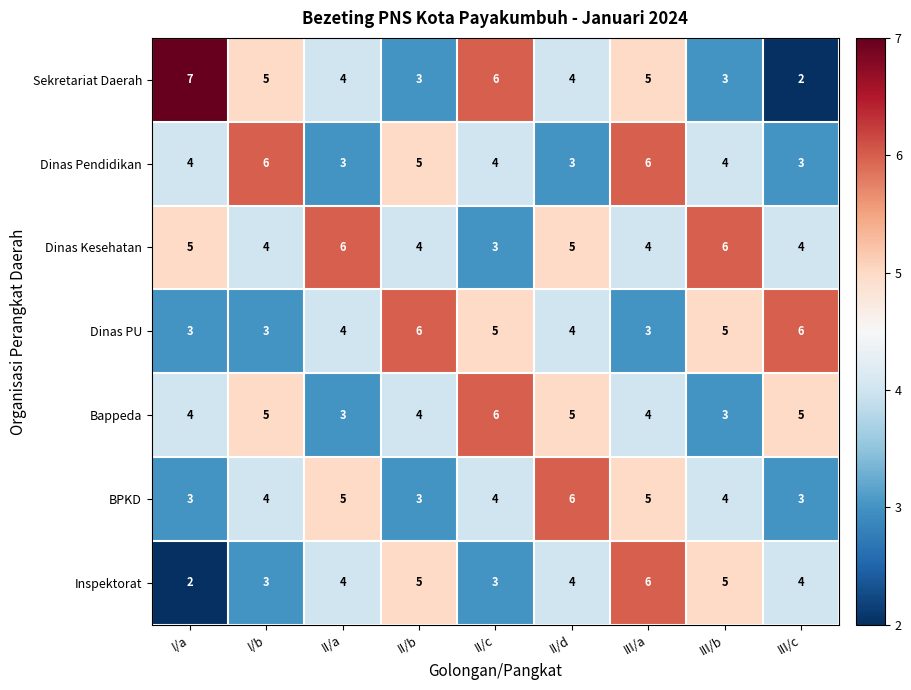

What is the average value of the Dinas Kesehatan series?

5